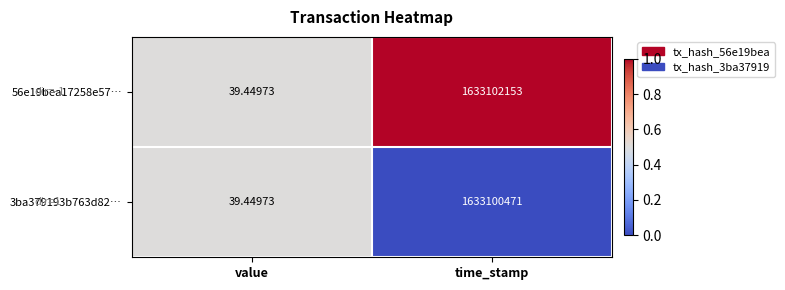

What is the total value across all series at value?

78.9